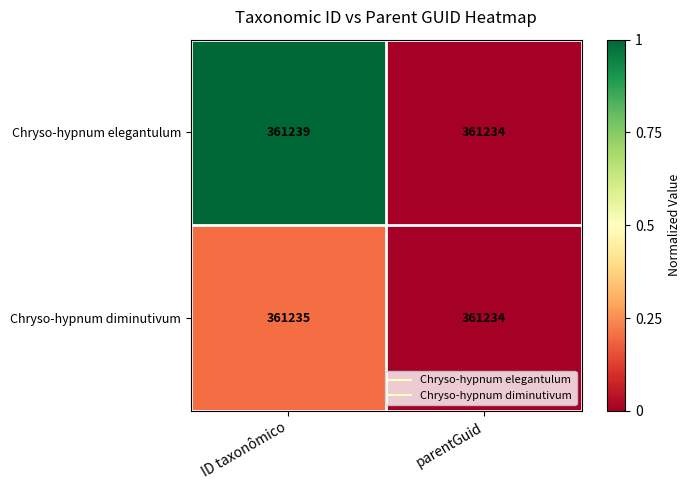

Which label corresponds to the largest value in the chart?

ID taxonômico